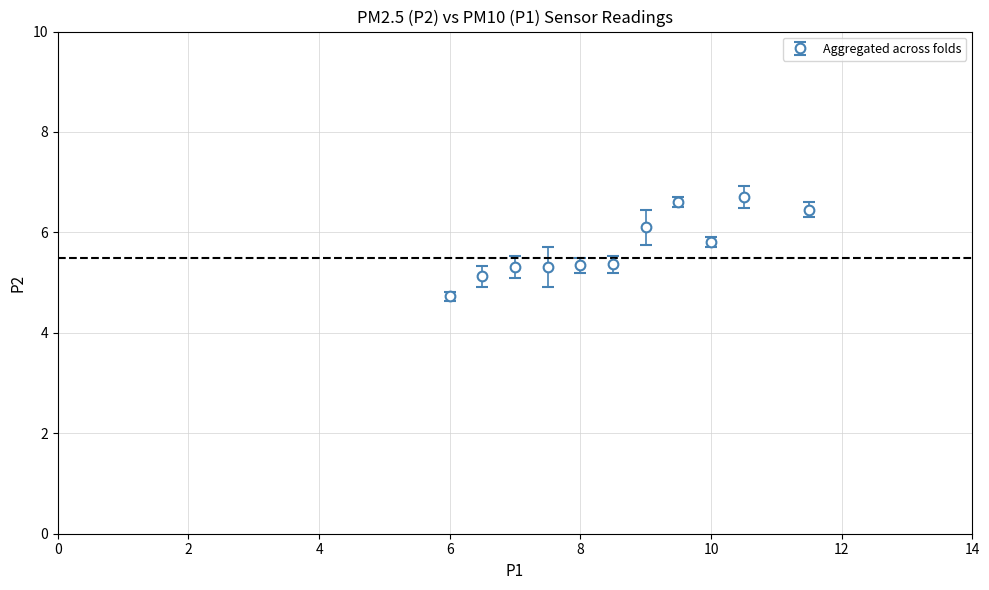

What is the greatest value displayed?

6.7